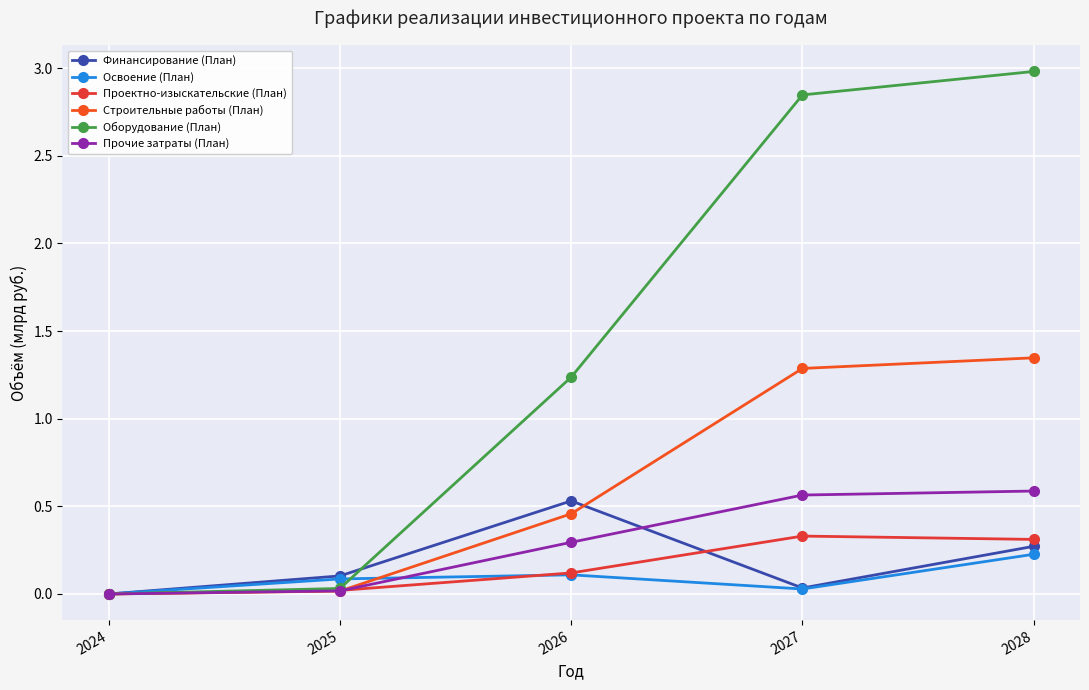

Reading left to right, transcribe all the data shown in this chart.

Финансирование (План): 0.0	0.1	0.5	0.0	0.3
Освоение (План): 0.0	0.1	0.1	0.0	0.2
Проектно-изыскательские (План): 0.0	0.0	0.1	0.3	0.3
Строительные работы (План): 0.0	0.0	0.5	1.3	1.3
Оборудование (План): 0.0	0.0	1.2	2.8	3.0
Прочие затраты (План): 0.0	0.0	0.3	0.6	0.6